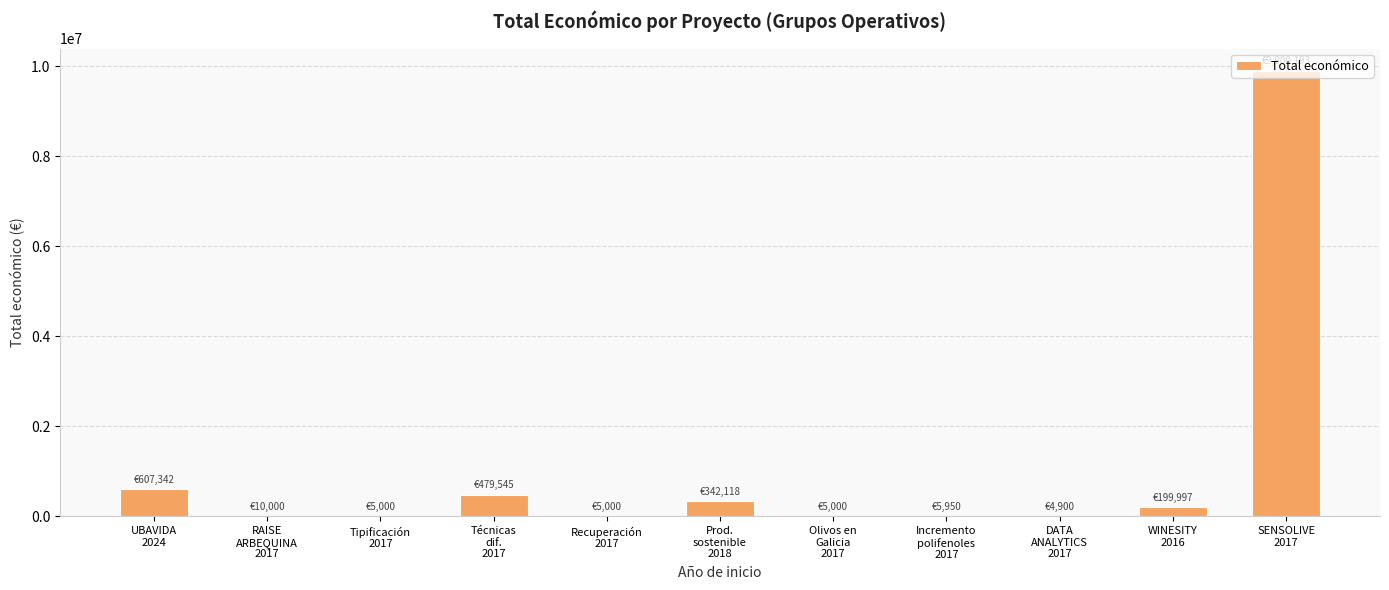

Are the bars grouped side by side (vs. stacked)?

No